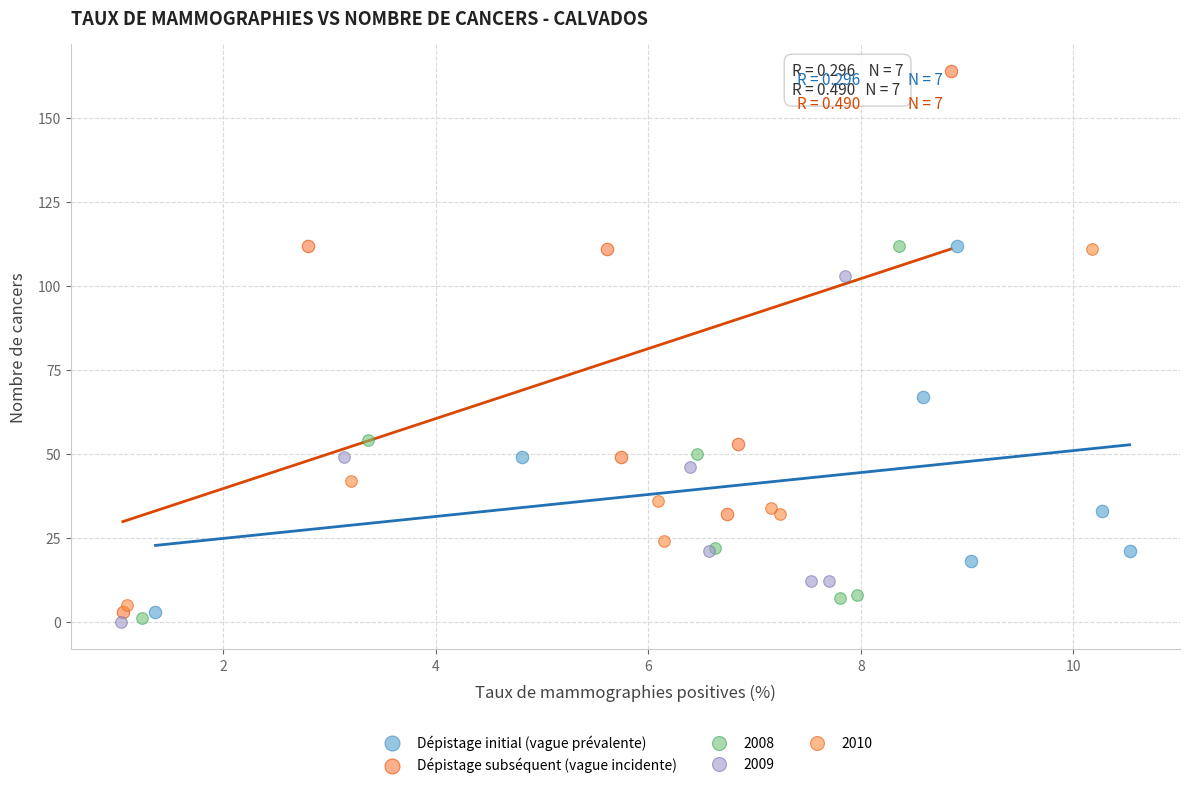

Which series has the largest Y range (max minus min)?

Dépistage subséquent (vague incidente)